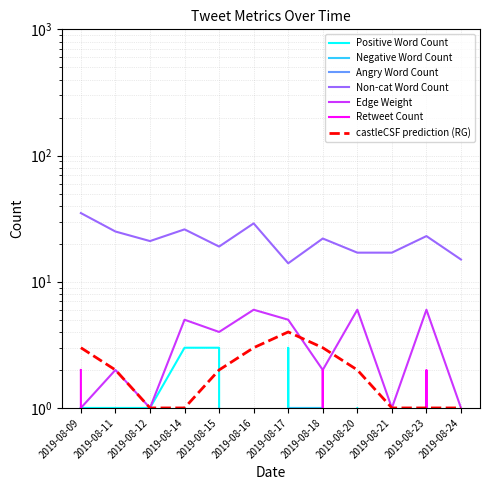

At which category does the chart reach its minimum across all series?

2019-08-16